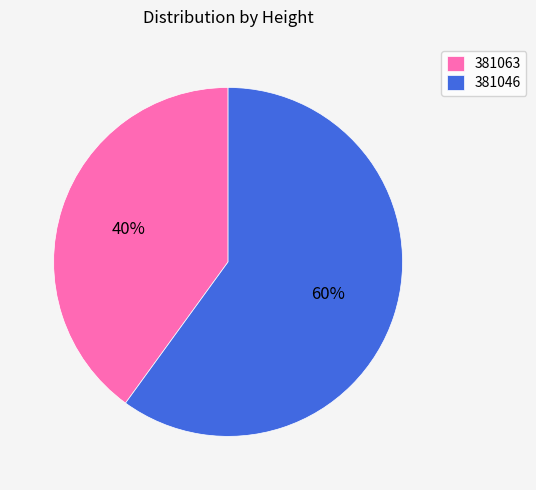

To the nearest percent, what is the difference between the 381046 and 381063 slice percentages?

20%